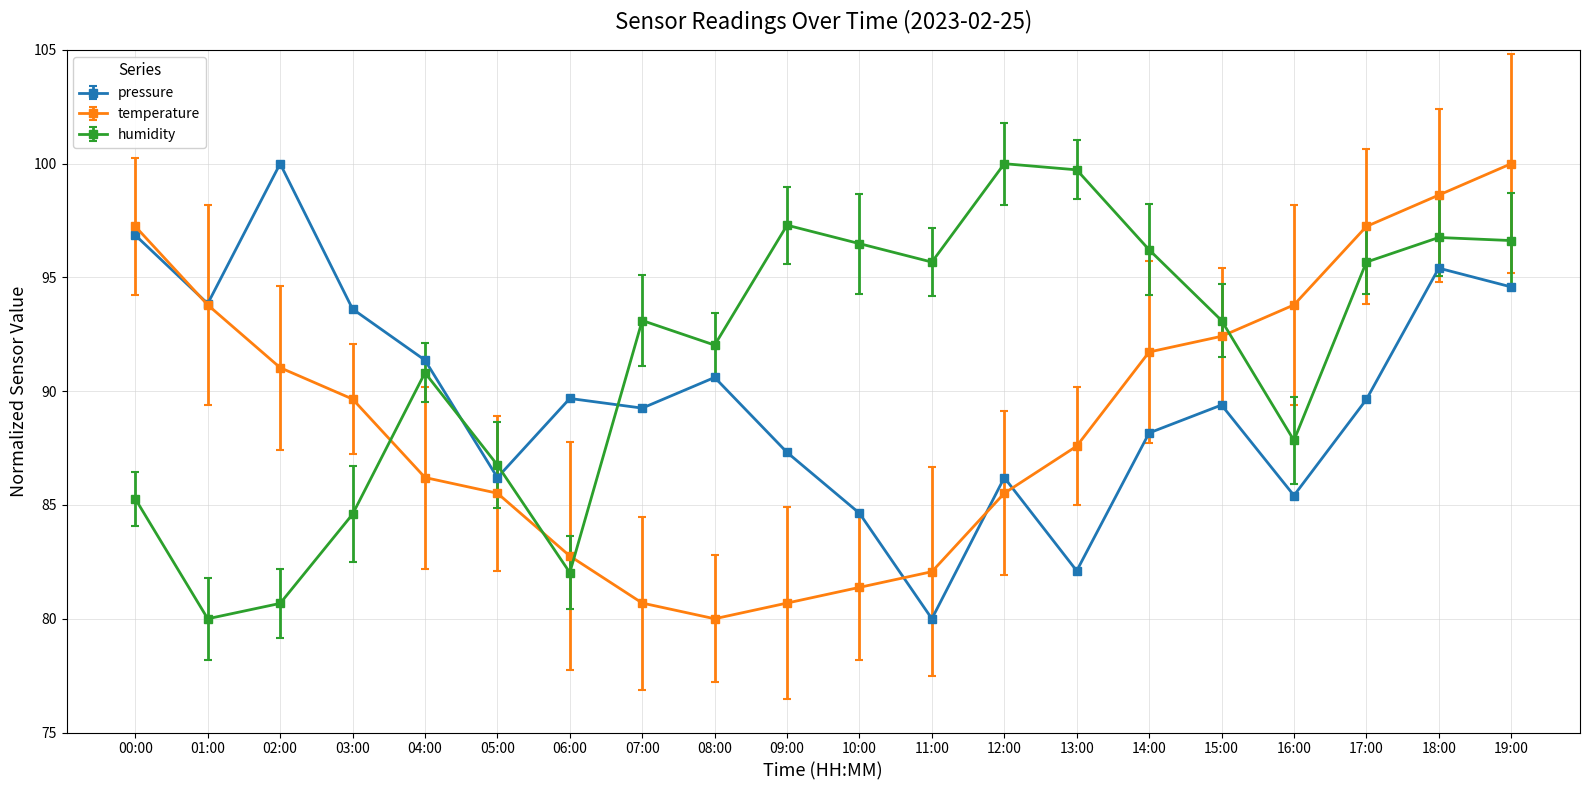

At 06:00, list the series in order from largest to smallest.

pressure, temperature, humidity